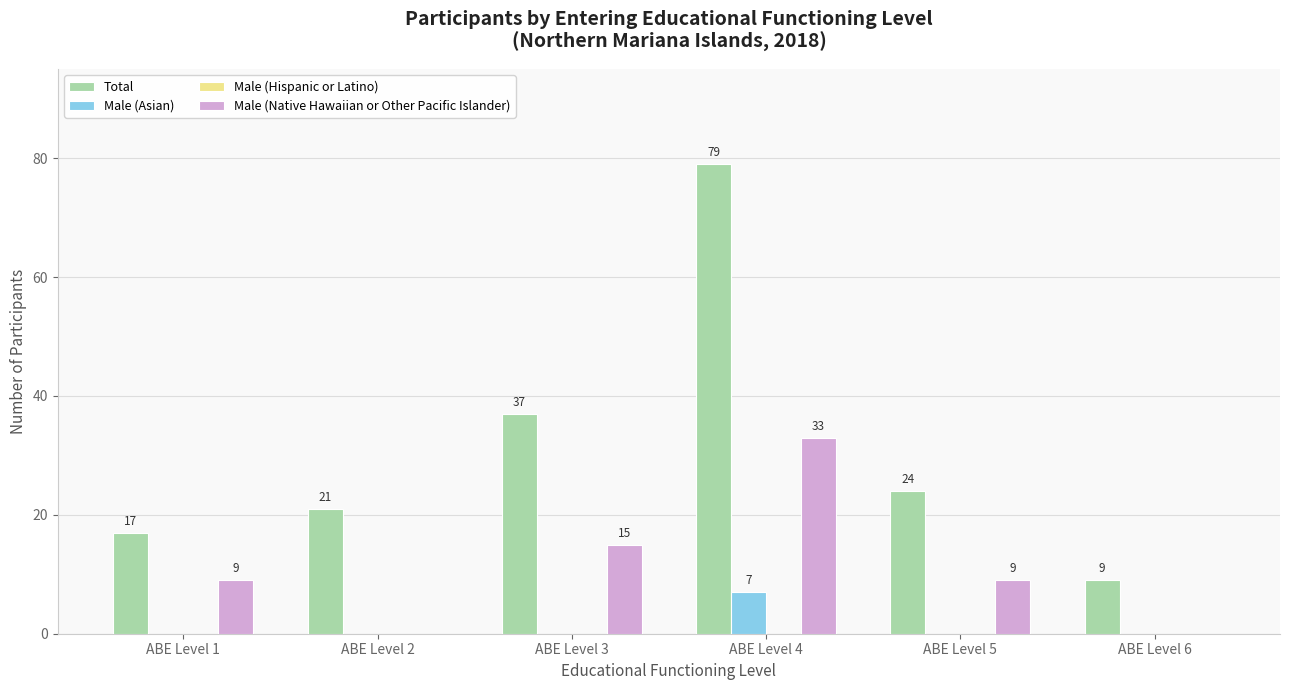

What is the sum of the Male (Native Hawaiian or Other Pacific Islander) values at ABE Level 3 and ABE Level 6?

15